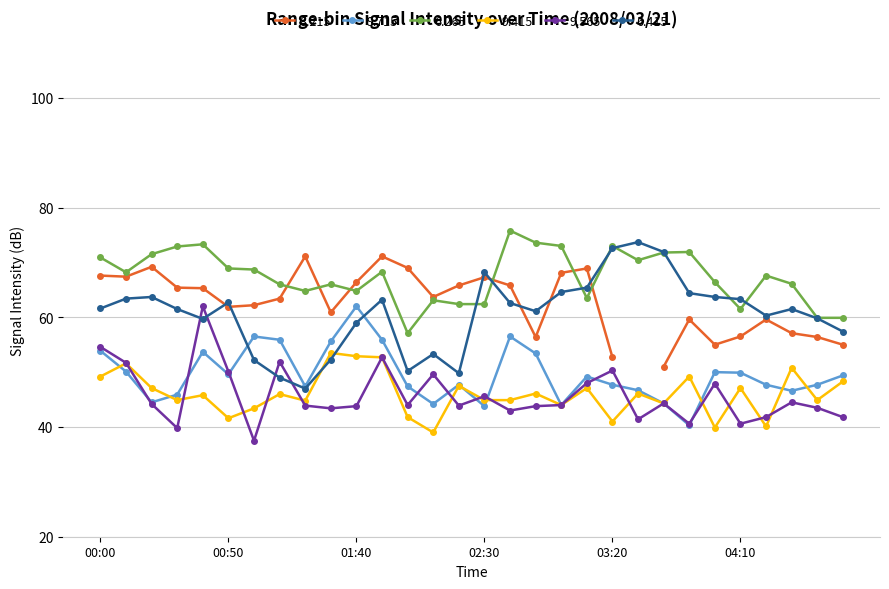

What is the sum of the   9.715 values at 00:50 and 03:50?

89.9